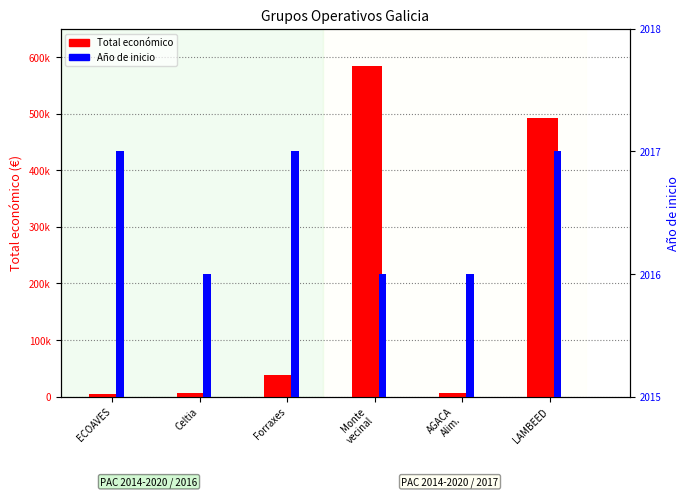

What is the label of the 5th bar from the left?

AGACA
Alim.